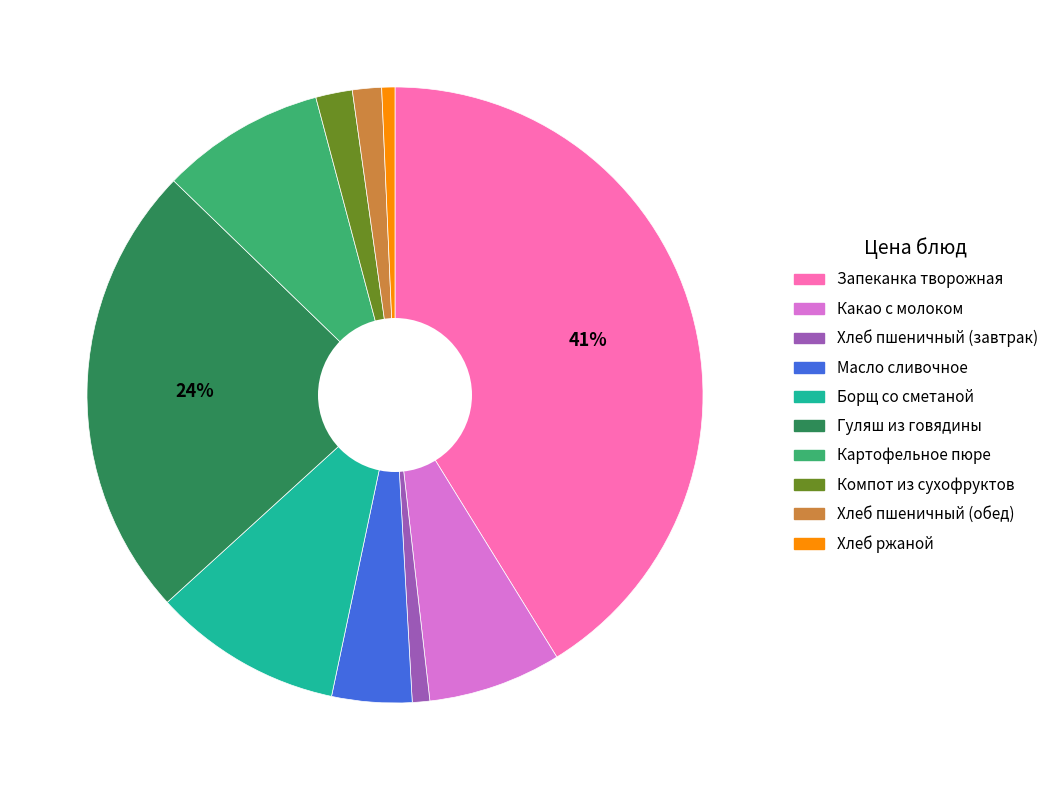

To the nearest percent, what is the average slice percentage?

10%